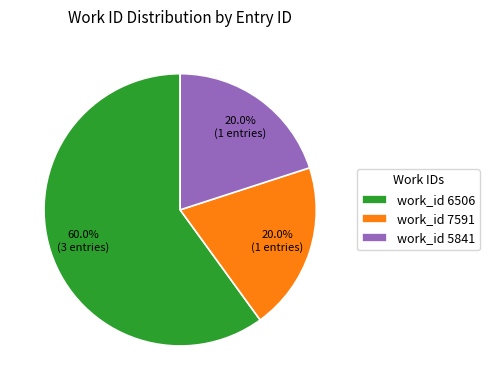

Count the number of slices in the pie.

3